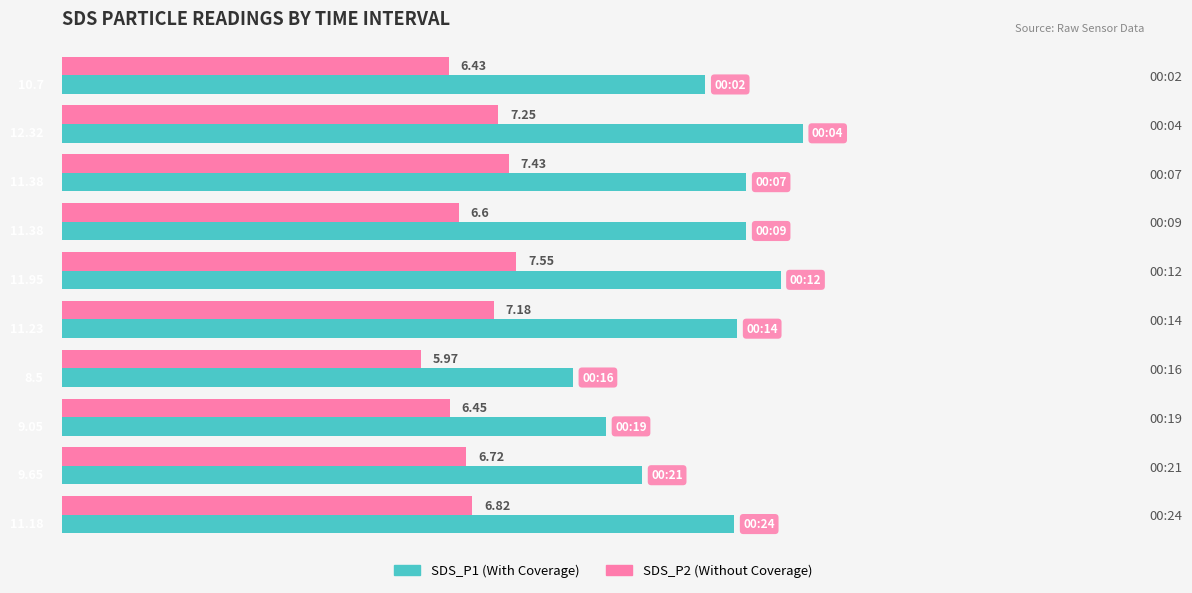

At which category is the sum across all series the highest?

00:04